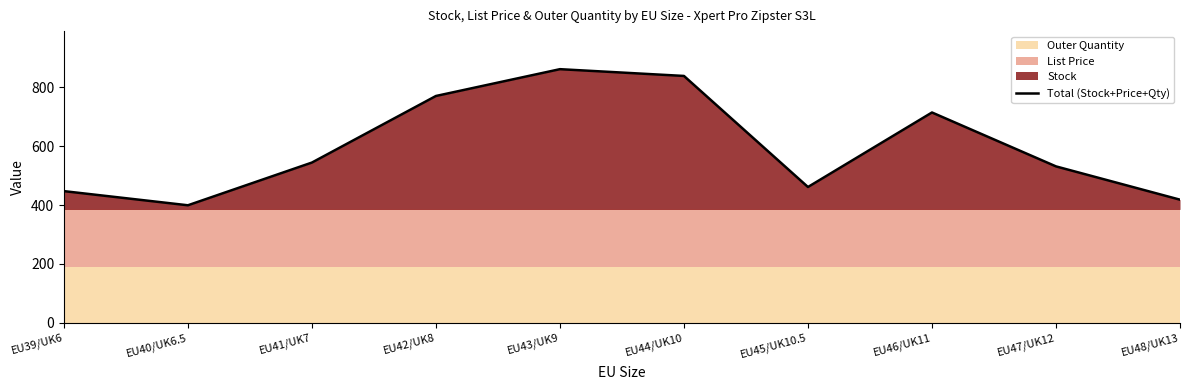

What is the value of the 6th point from the left?

838.3